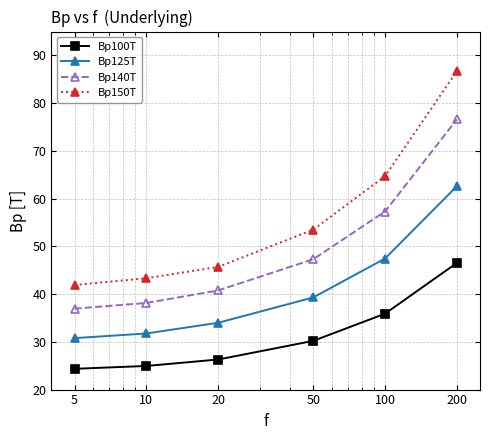

Is this an area chart (filled region under the line)?

No